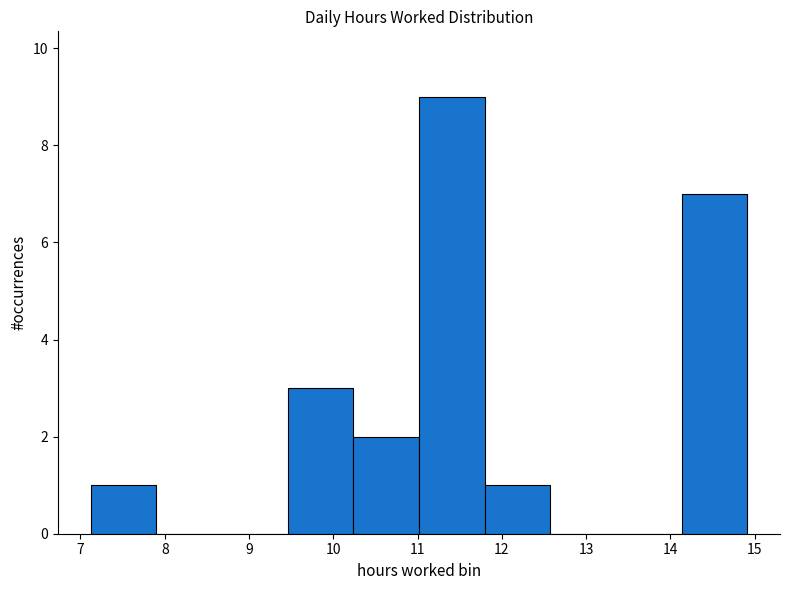

Which range on the x-axis has the tallest bar?

11.0 to 11.8